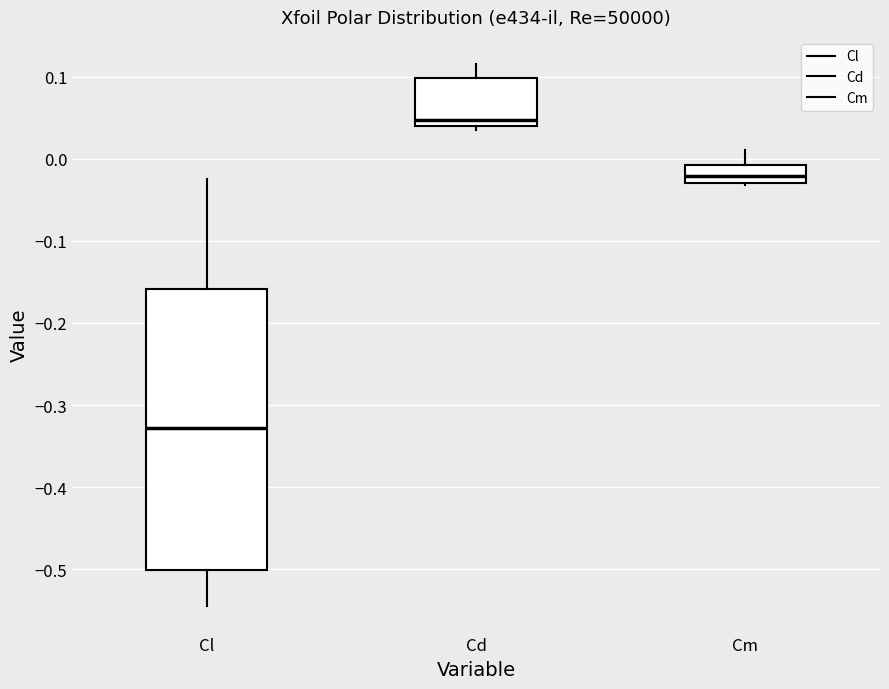

Comparing the boxes themselves (not the whiskers), which one is the tallest?

Cl